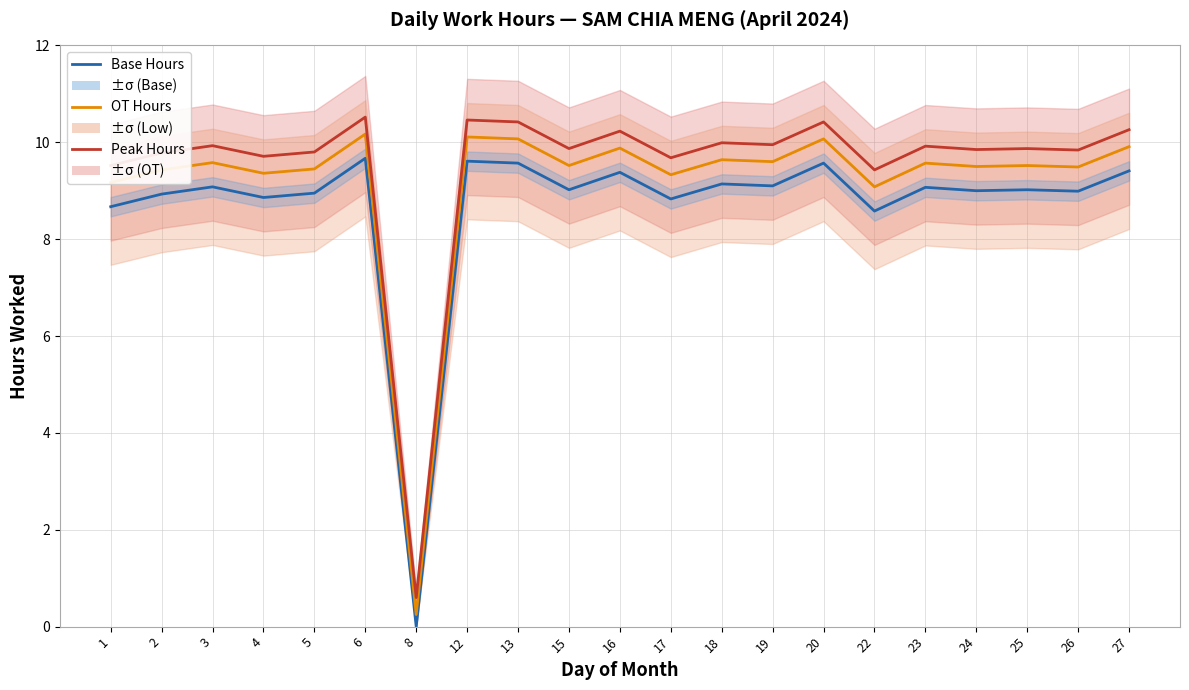

At which label is Base Hours closest to 4?

8